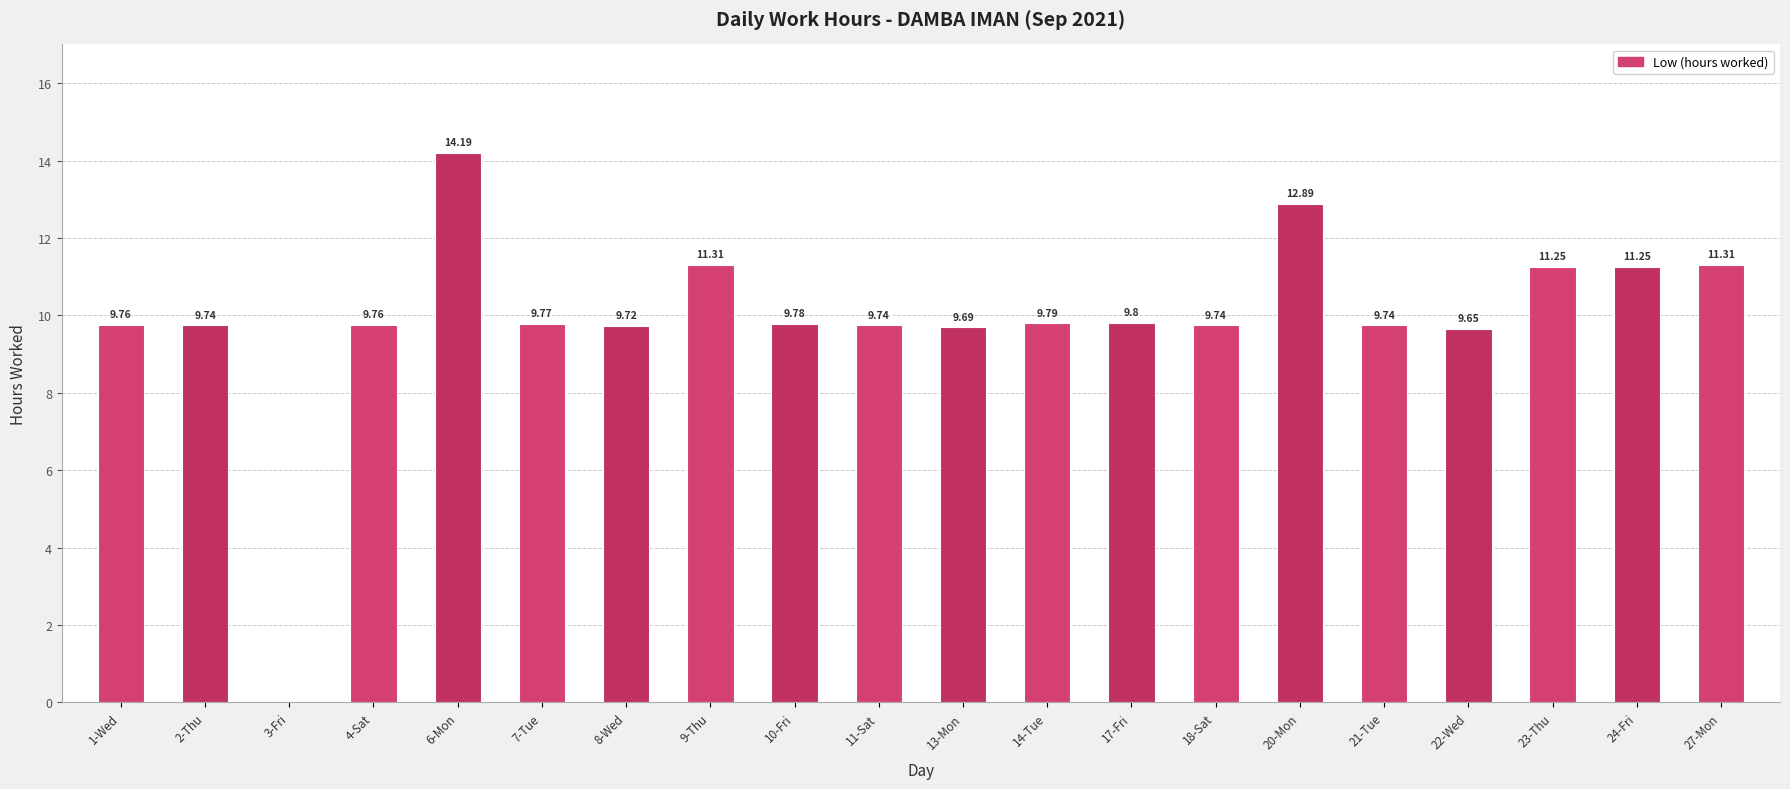

What is the sum of all values?

198.9